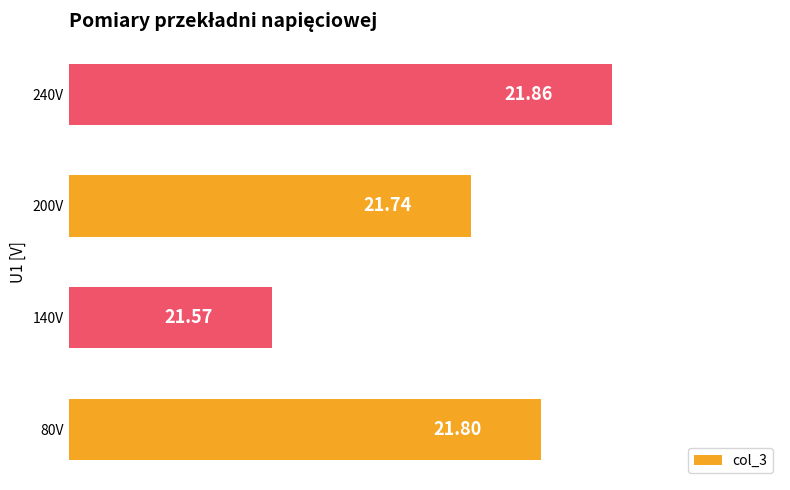

What is the change in value from 80V to 240V?

+0.1